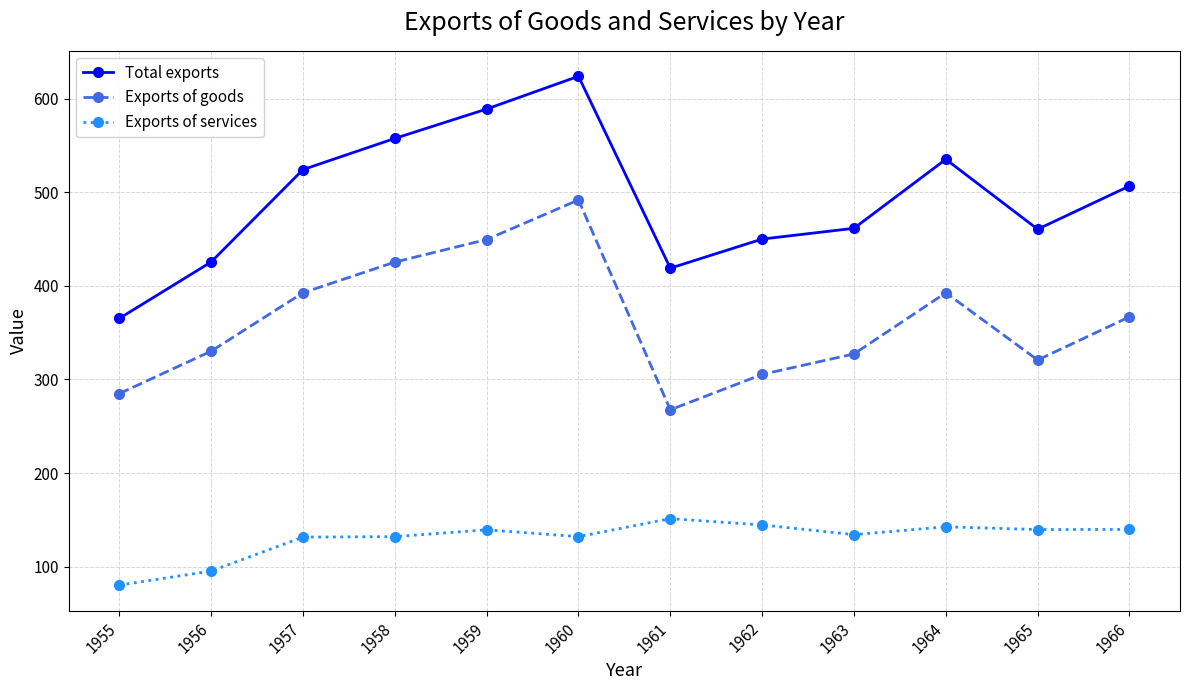

How many series are shown in this chart?

3